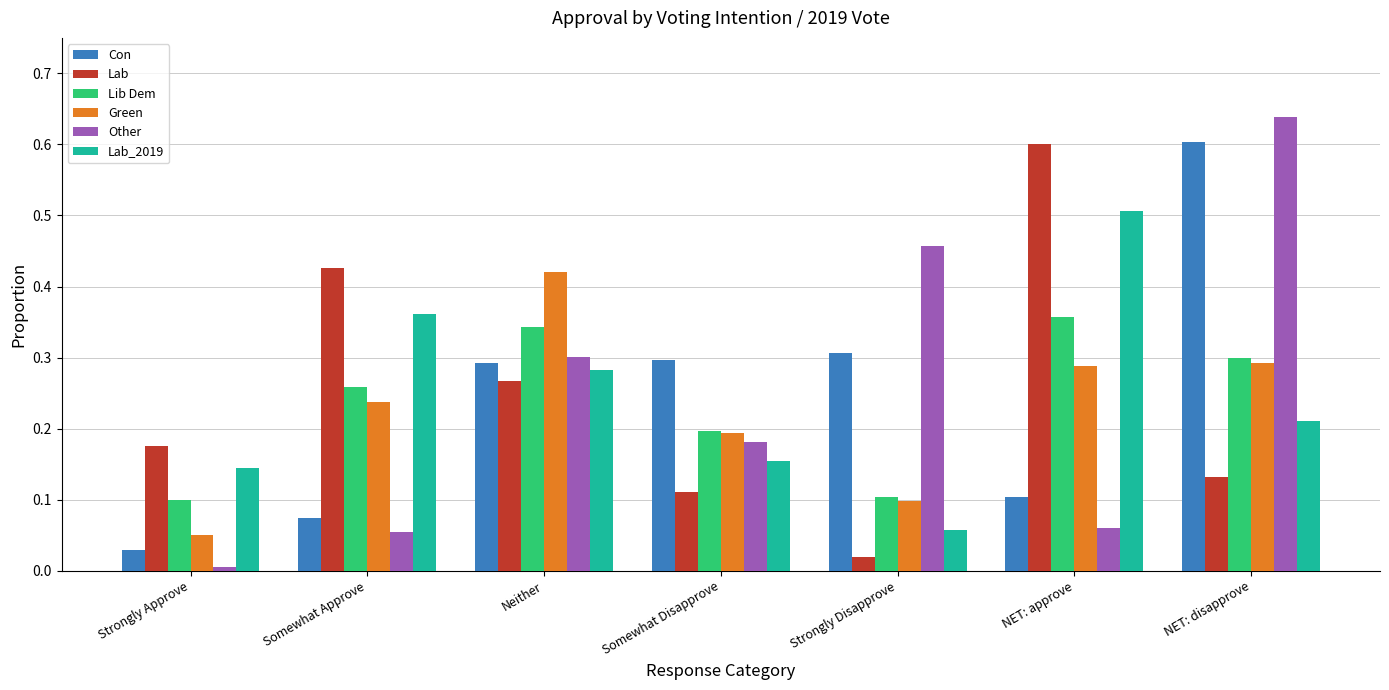

Is it true that Lib Dem equals 0.1 at Strongly Approve?

True